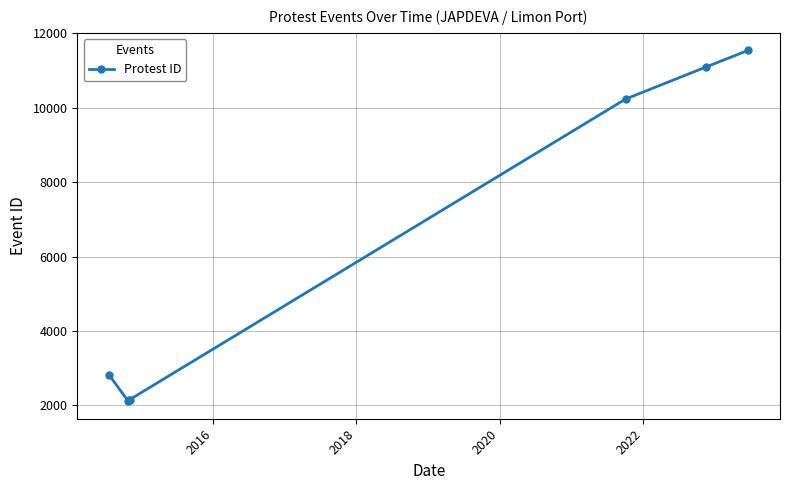

What is the maximum value shown in the chart?

11541